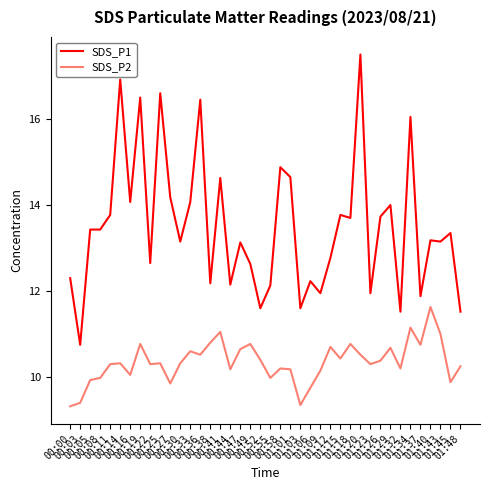

True or false: SDS_P1 and SDS_P2 cross at least once.

False